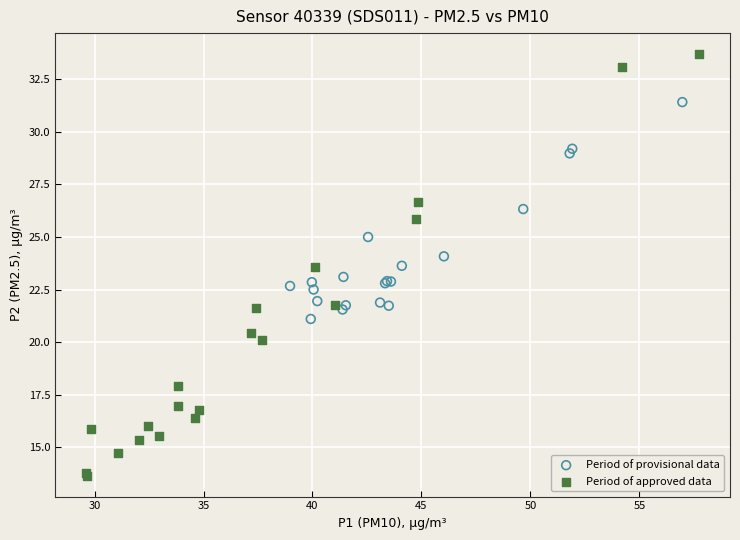

Which series contains the lowest Y value?

Period of approved data